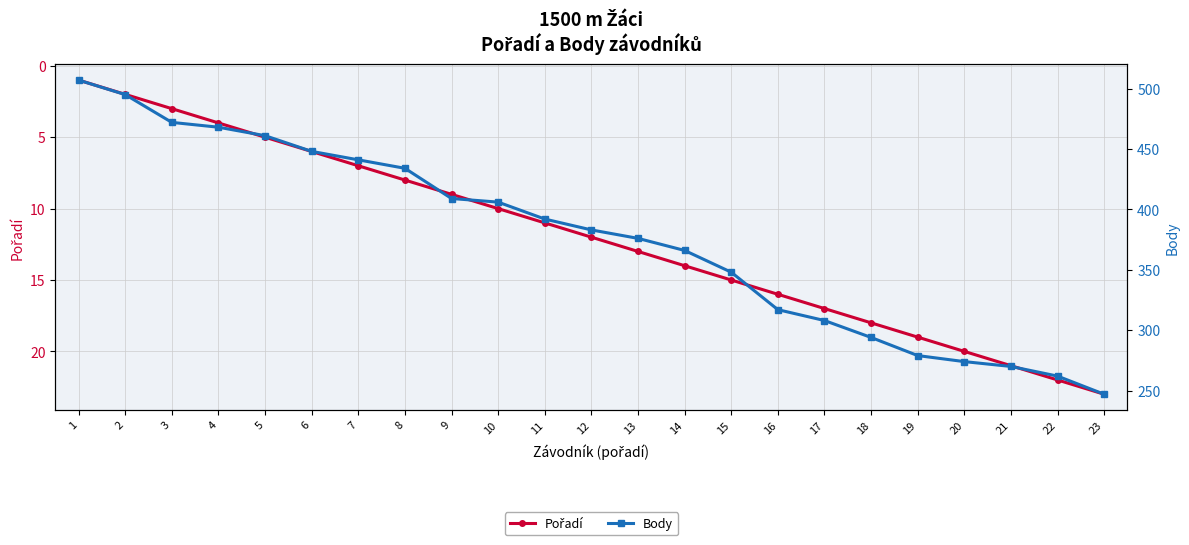

What is the sum of all Pořadí values?

276